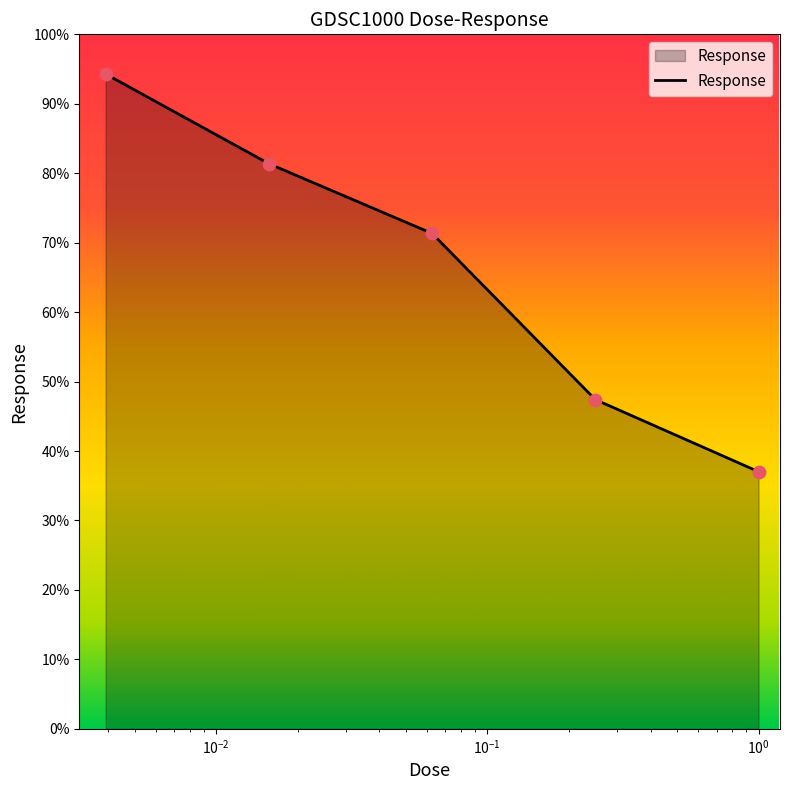

What is the greatest value displayed?

94.3